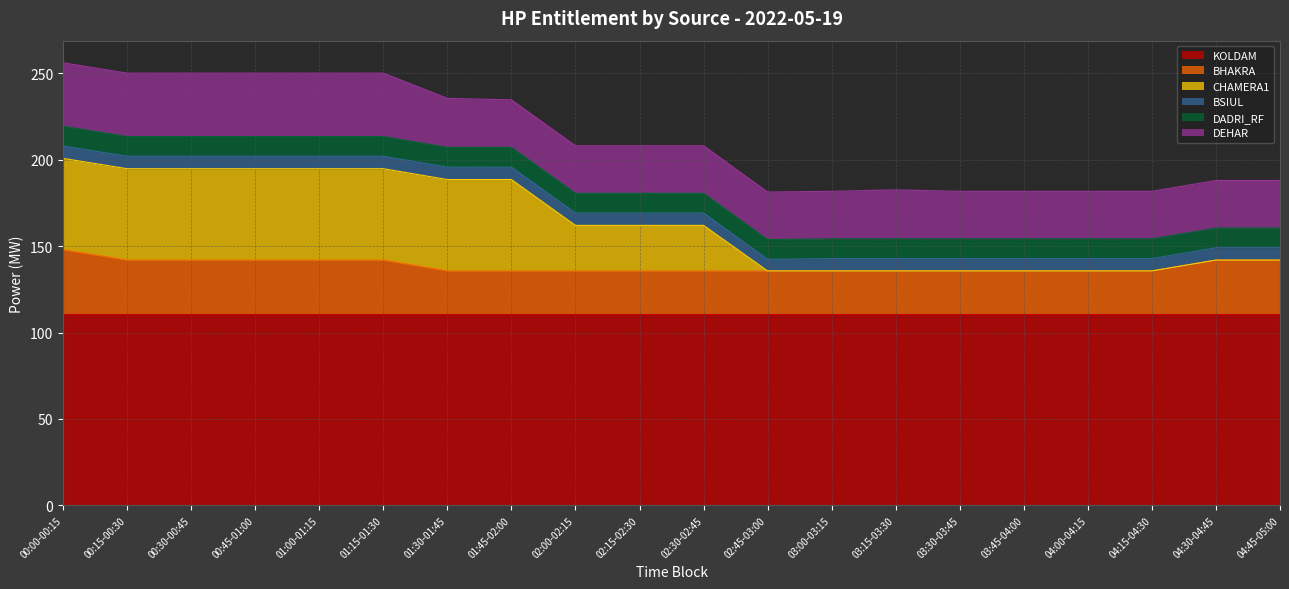

What is the greatest value displayed?

110.9